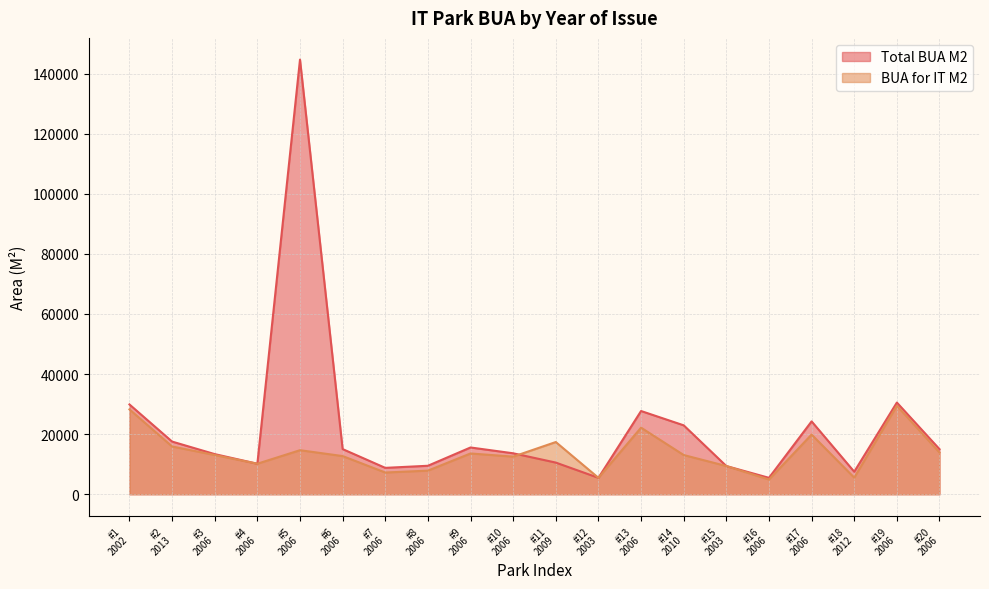

How many intersections are there between BUA for IT M2 and Total BUA M2?

1